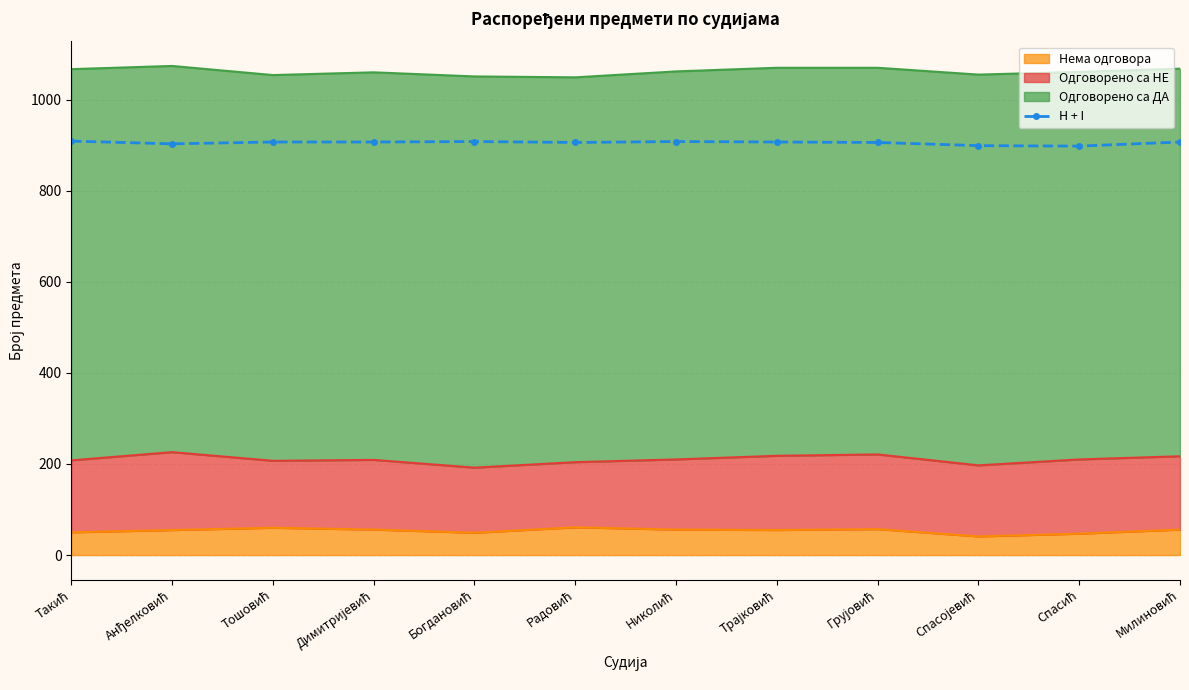

At which label is the value closest to 903?

Анђелковић